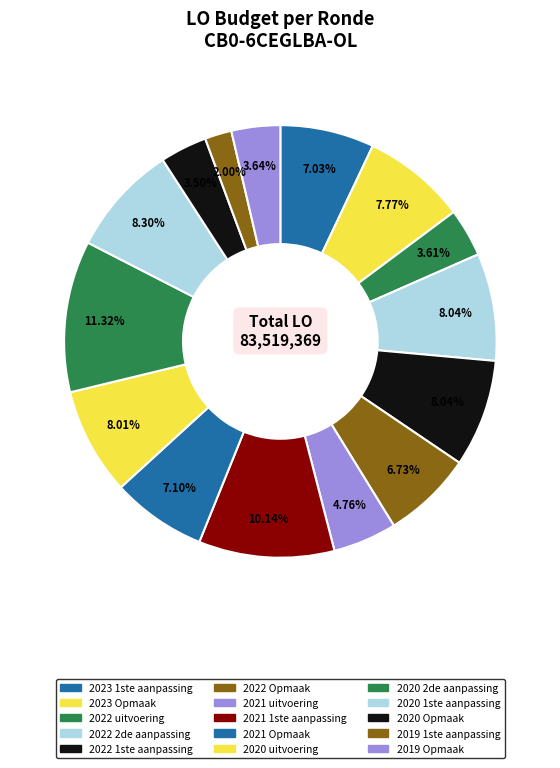

What is the change in value from 2021 1ste aanpassing to 2021 Opmaak?

-2543100